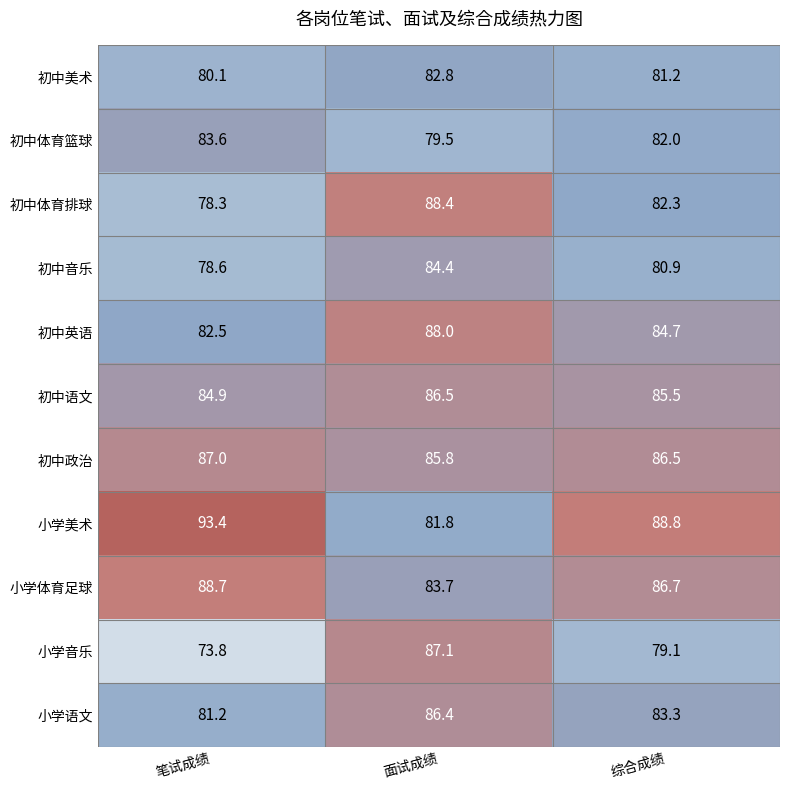

What is the total value across all series at 笔试成绩?

912.1